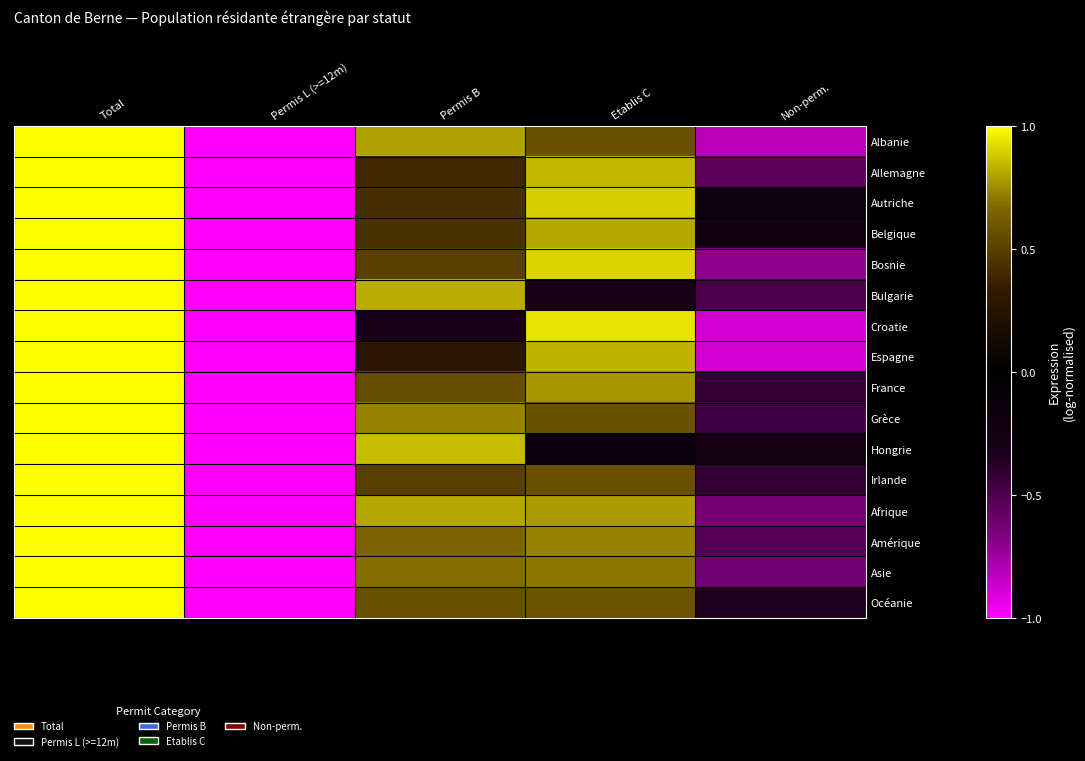

Which series changed the most between Total and Permis L (>=12m)?

Afrique